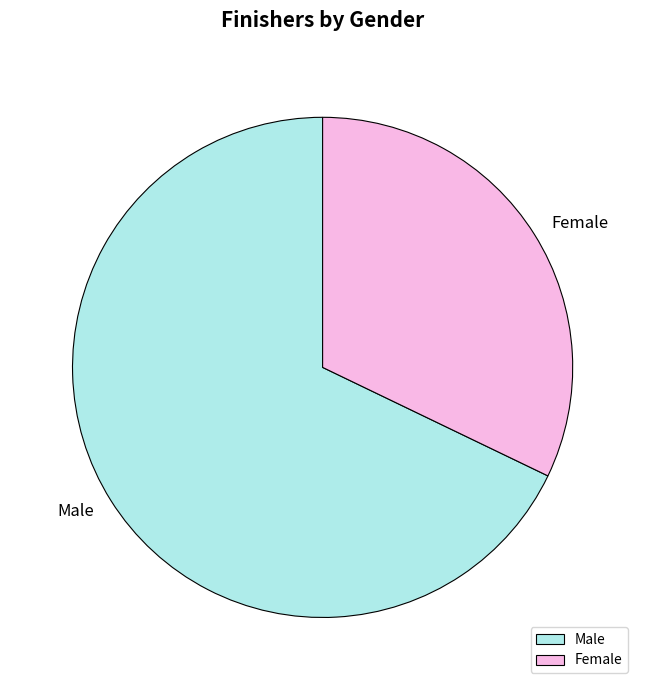

Which category has the biggest portion of the pie?

Male